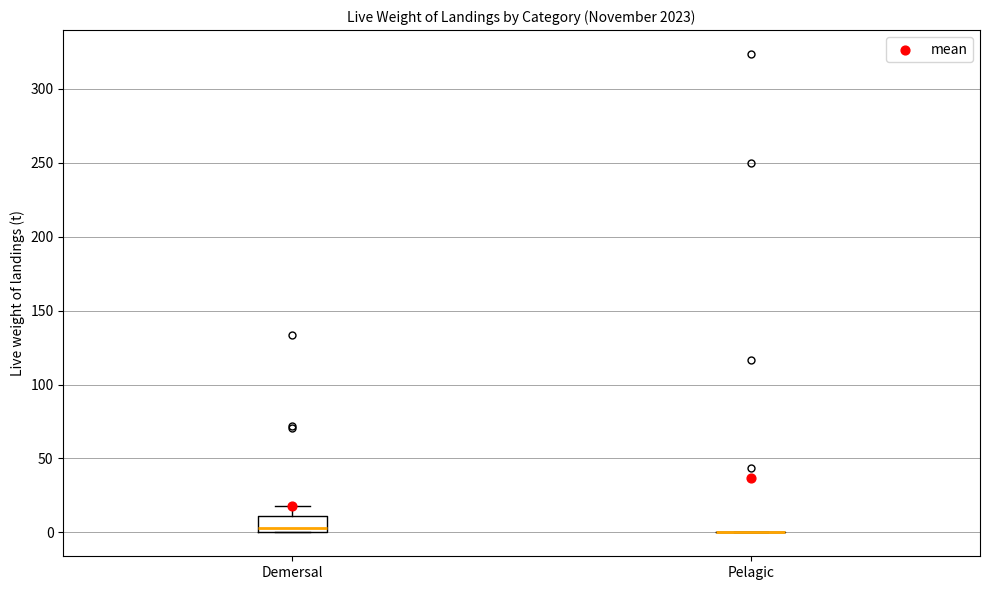

Comparing the boxes themselves (not the whiskers), which one is the tallest?

Demersal